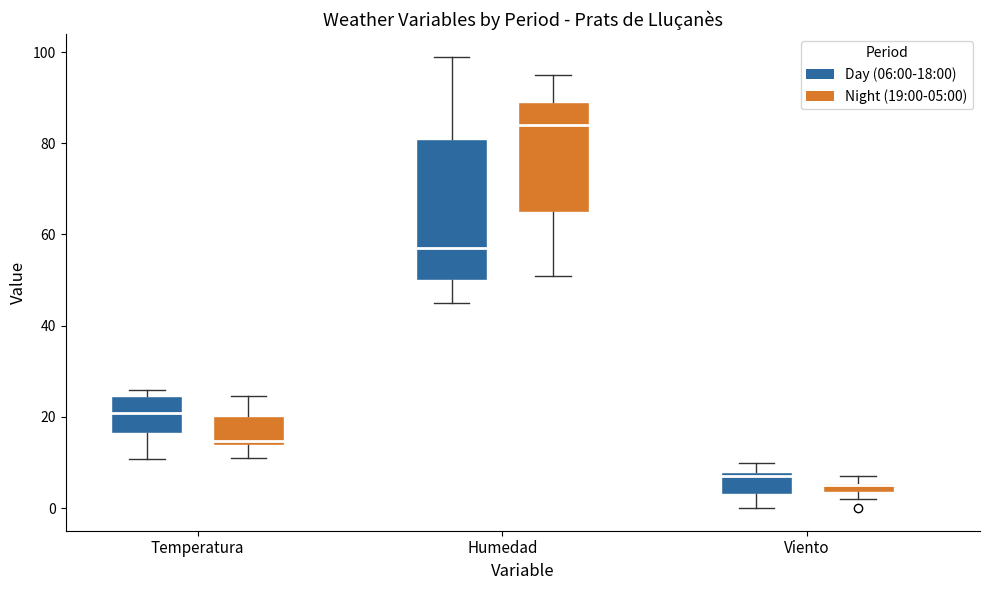

Where is the upper edge of the box for Viento (Day (06:00-18:00)) on the y-axis? The values are not printed on the chart, so give them approximately, as read against the axis.

8